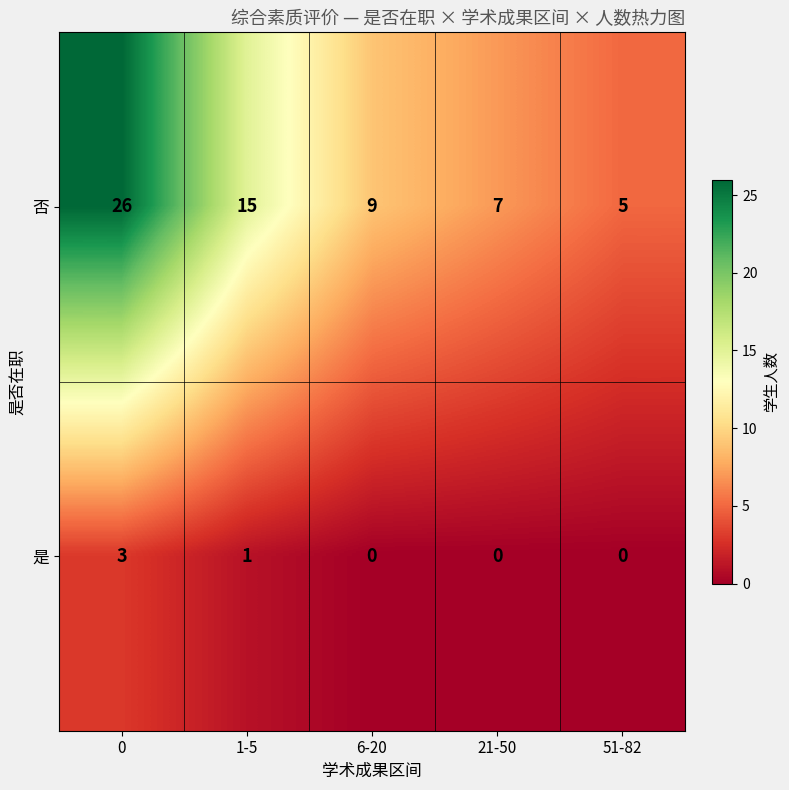

True or false: 是 has a value of 3 at 0.

True